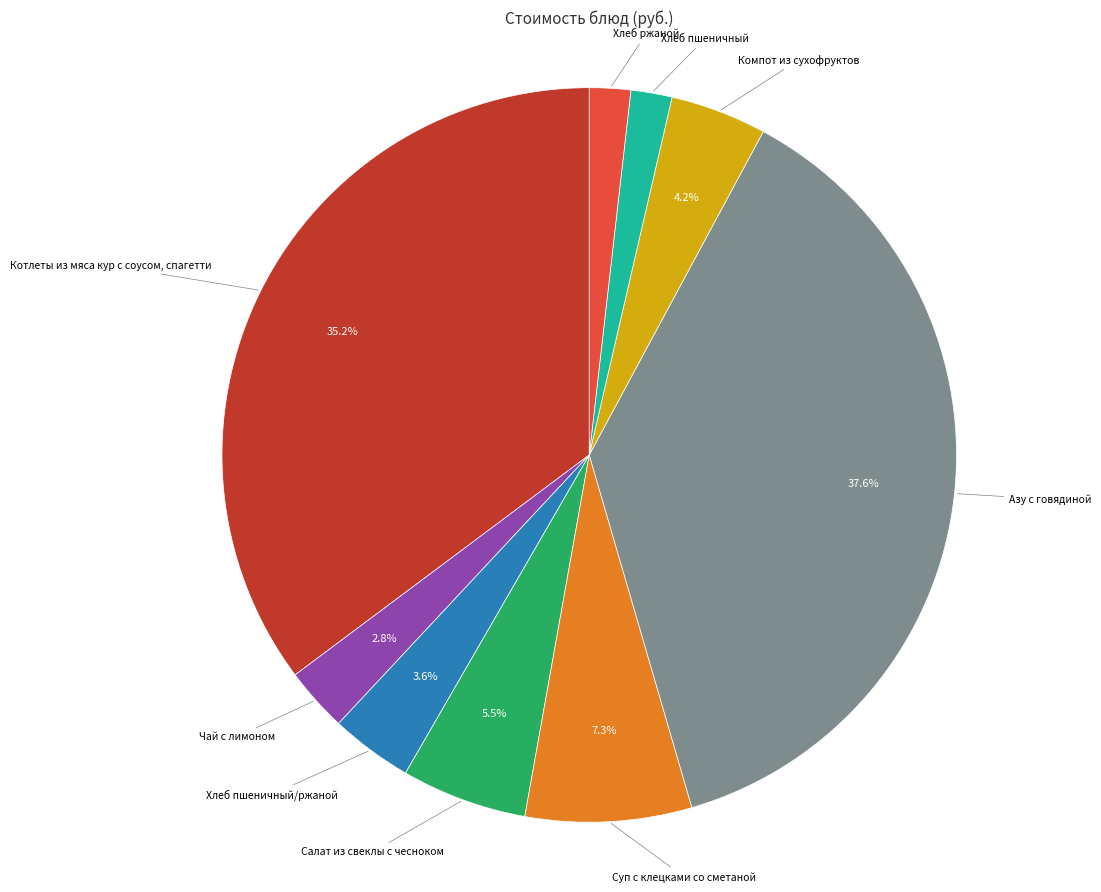

Is there a majority slice in this chart?

No